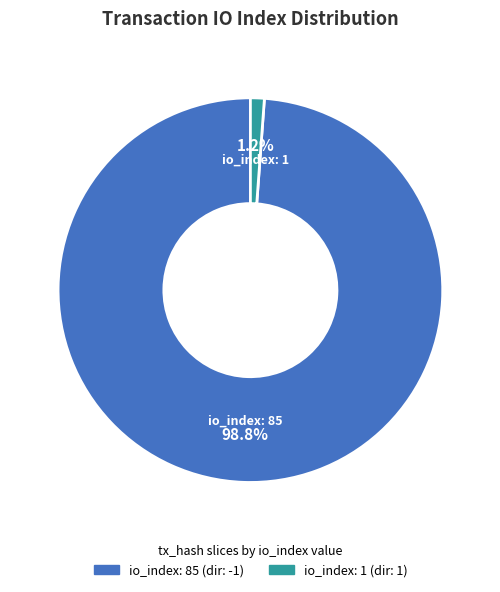

What is the smallest slice in the pie chart?

io_index: 1